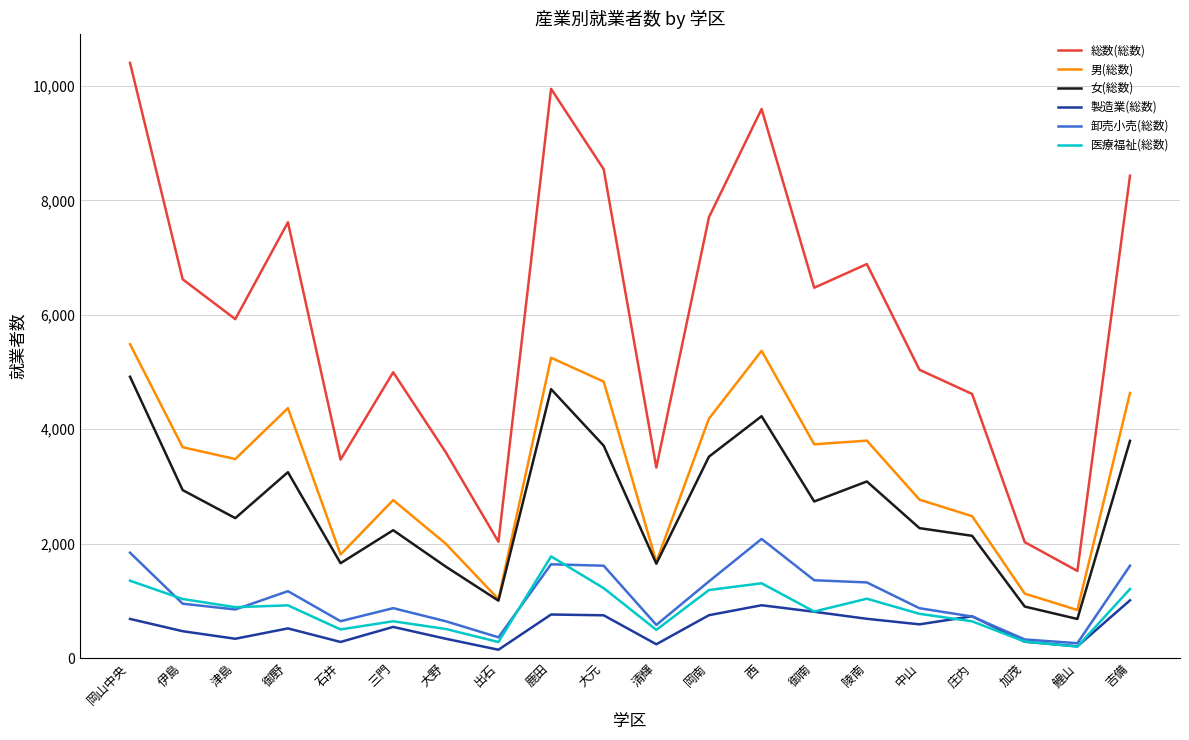

What is the sum of the 医療福祉(総数) values at 御南 and 中山?

1586